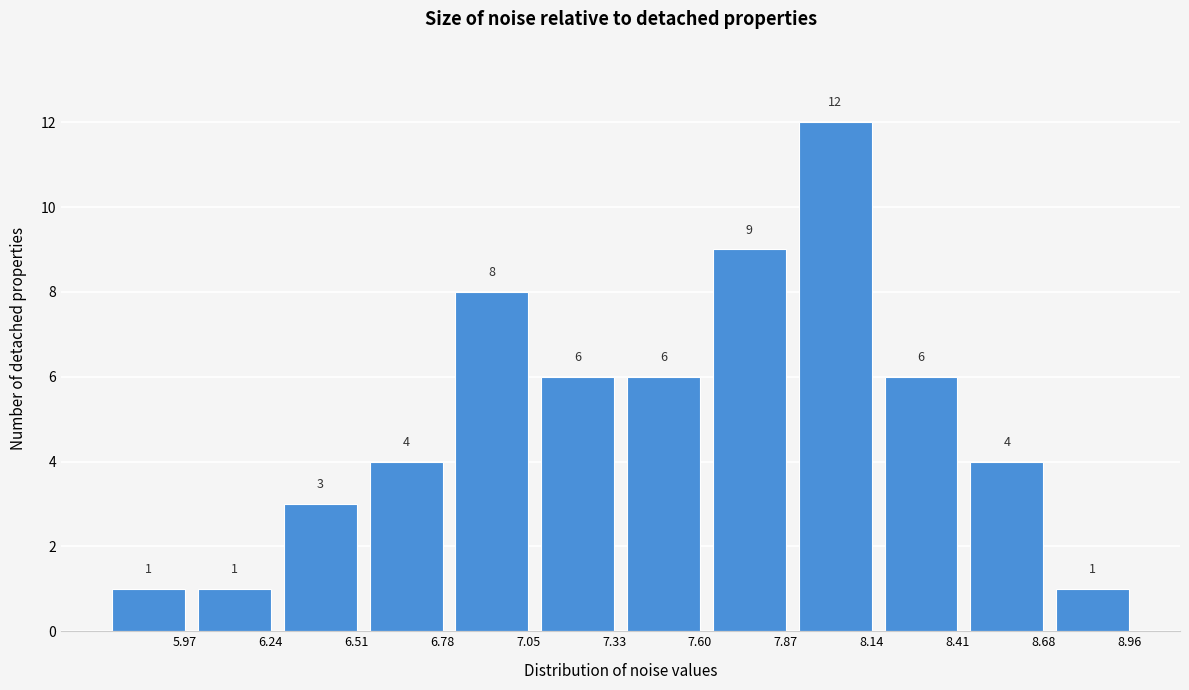

Reading right to left, transcribe all the data shown in this chart.

1	4	6	12	9	6	6	8	4	3	1	1